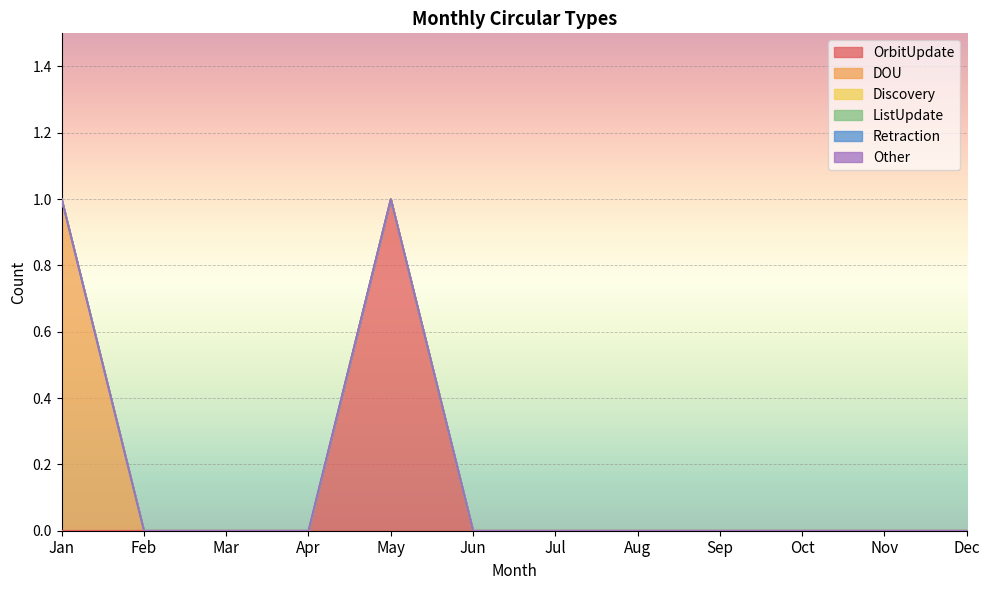

Rank the series at Jan from lowest to highest value.

OrbitUpdate, Discovery, ListUpdate, Retraction, Other, DOU